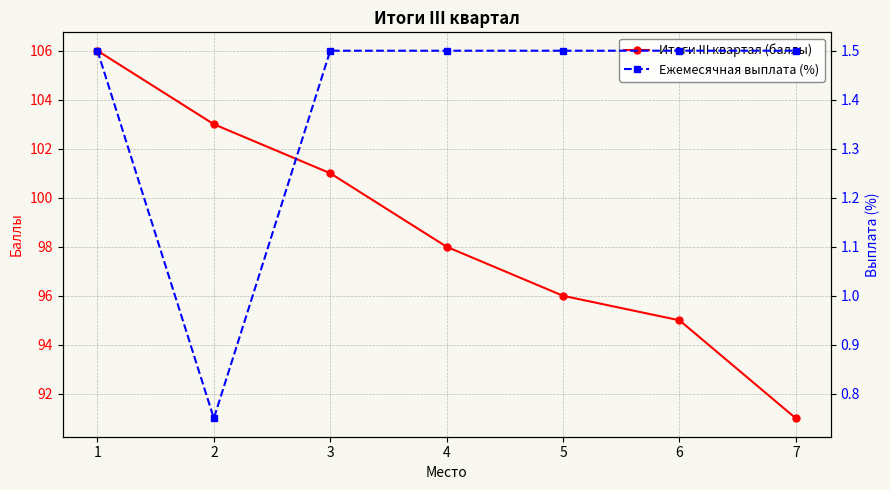

At which category is the sum across all series the highest?

1